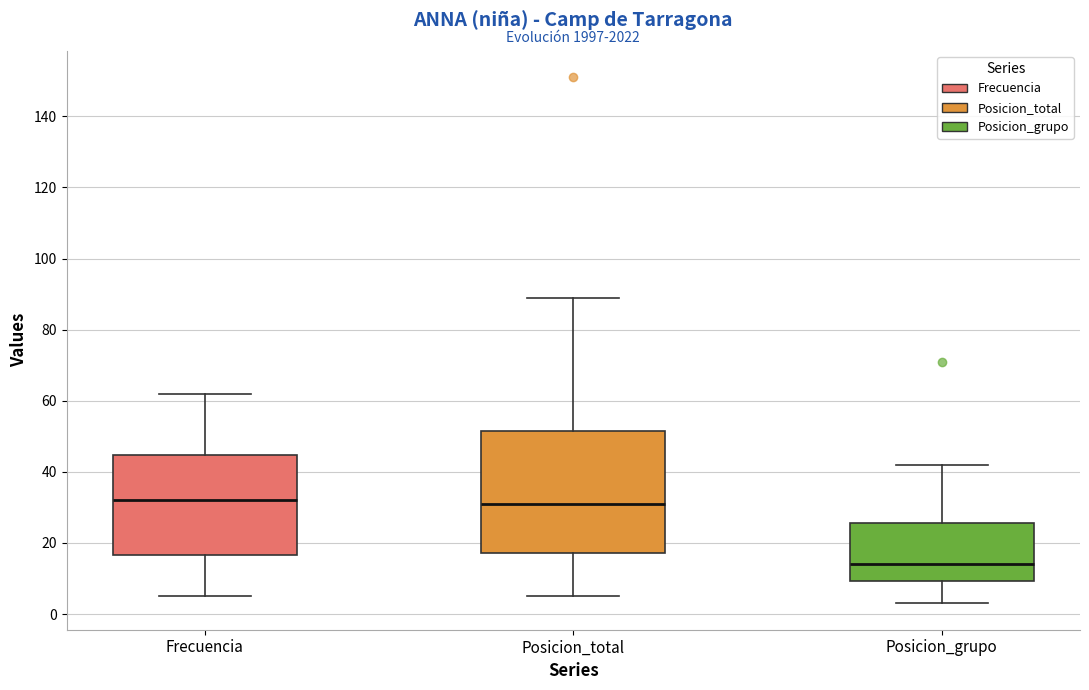

Reading left to right, transcribe this box plot: for each box, give where its median line is, the range the box spans, and where its two whiskers end, as read against the y-axis. The values are not printed on the chart, so give them approximately, as read against the axis.

Frecuencia: median 32, box 16 to 44, whiskers 6 to 62
Posicion_total: median 32, box 18 to 52, whiskers 6 to 90
Posicion_grupo: median 14, box 10 to 26, whiskers 4 to 42